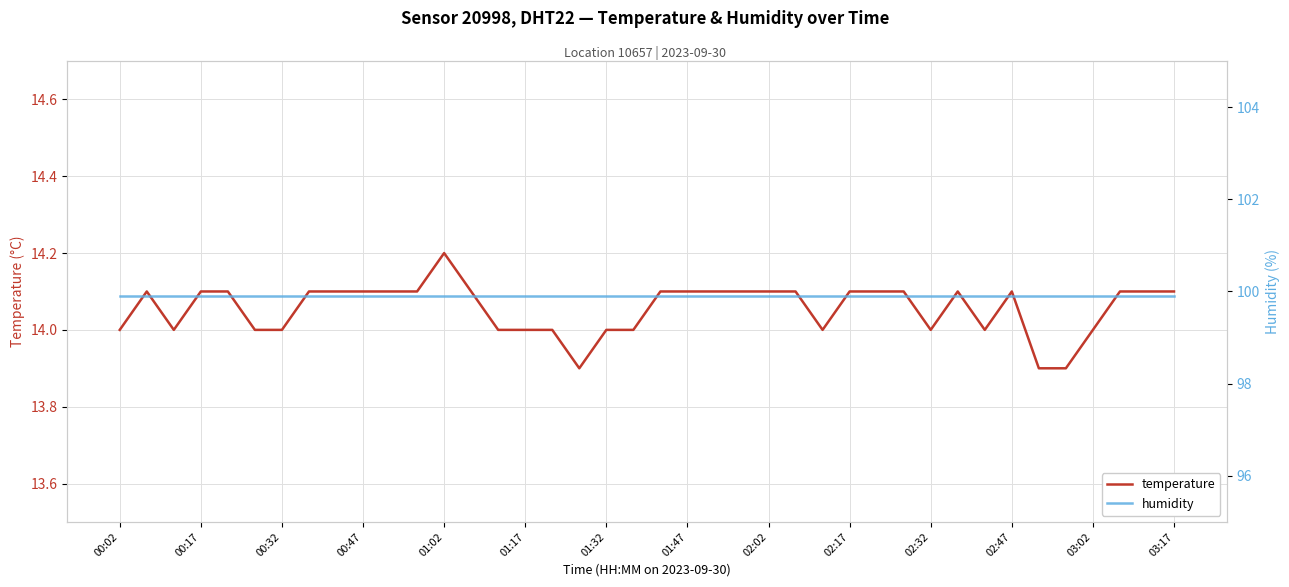

True or false: temperature and humidity cross at least once.

False